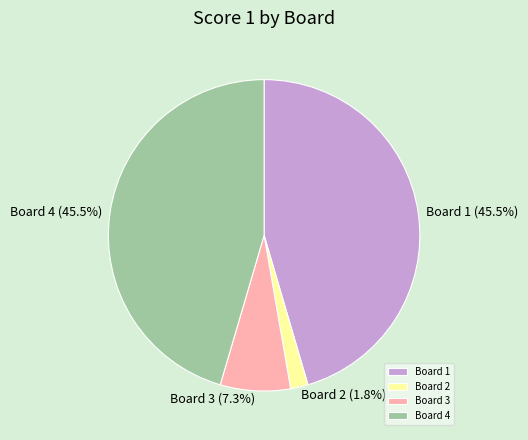

Which category has the smallest portion of the pie?

Board 2